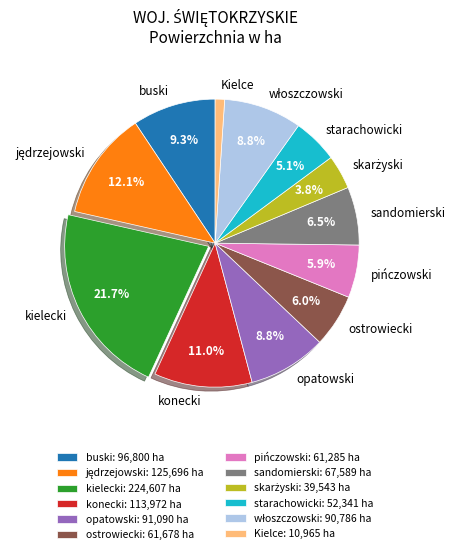

Which slice is the largest?

kielecki